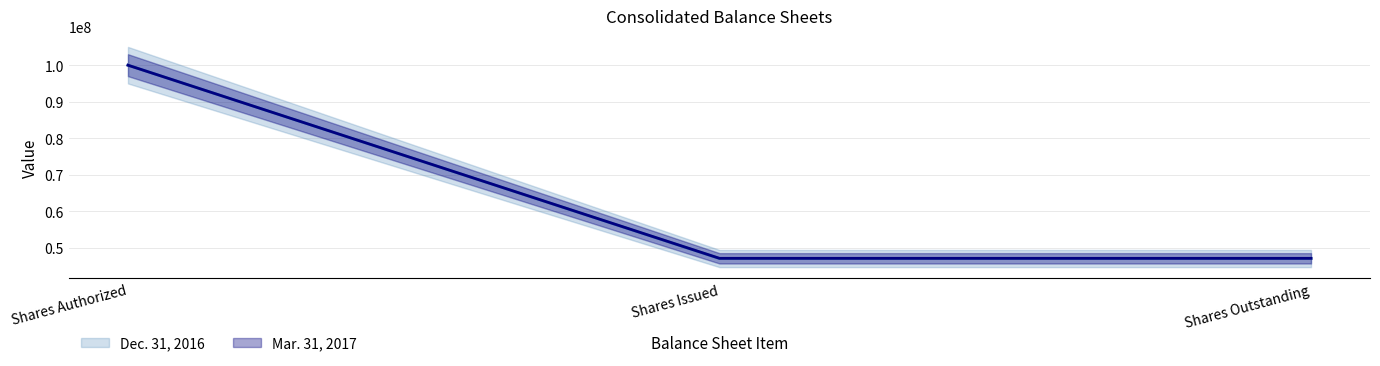

Which has a higher value, Shares Authorized or Shares Issued?

Shares Authorized